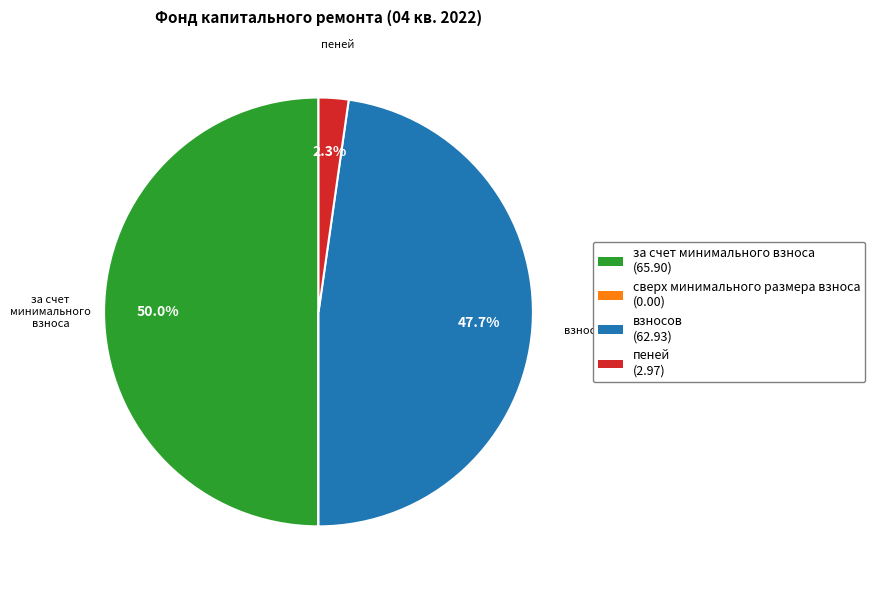

Which has a higher value, за счет минимального взноса or взносов?

за счет минимального взноса